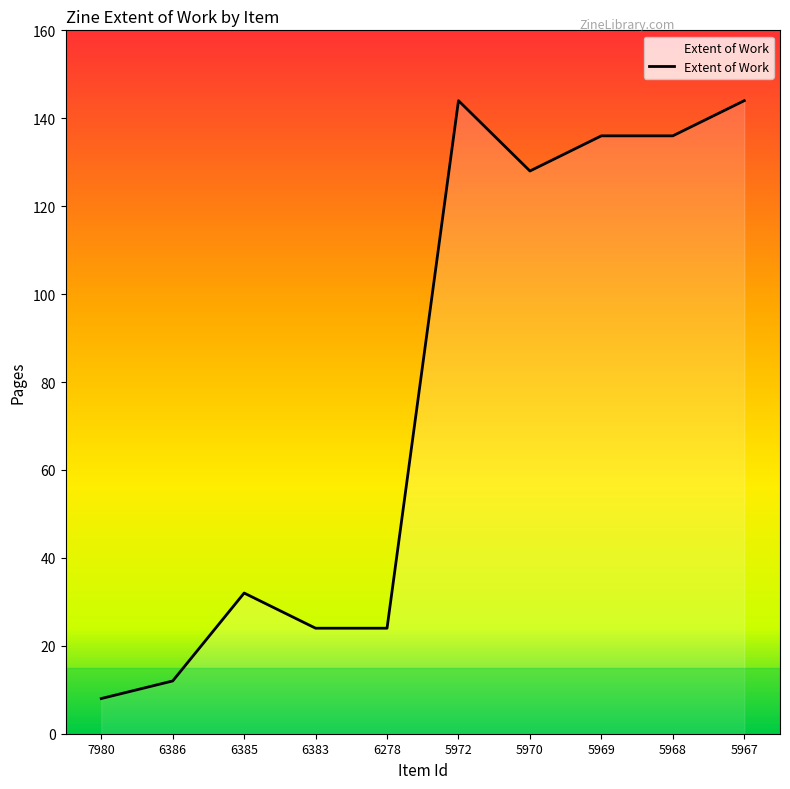

What is the difference between the maximum and second lowest values?

132